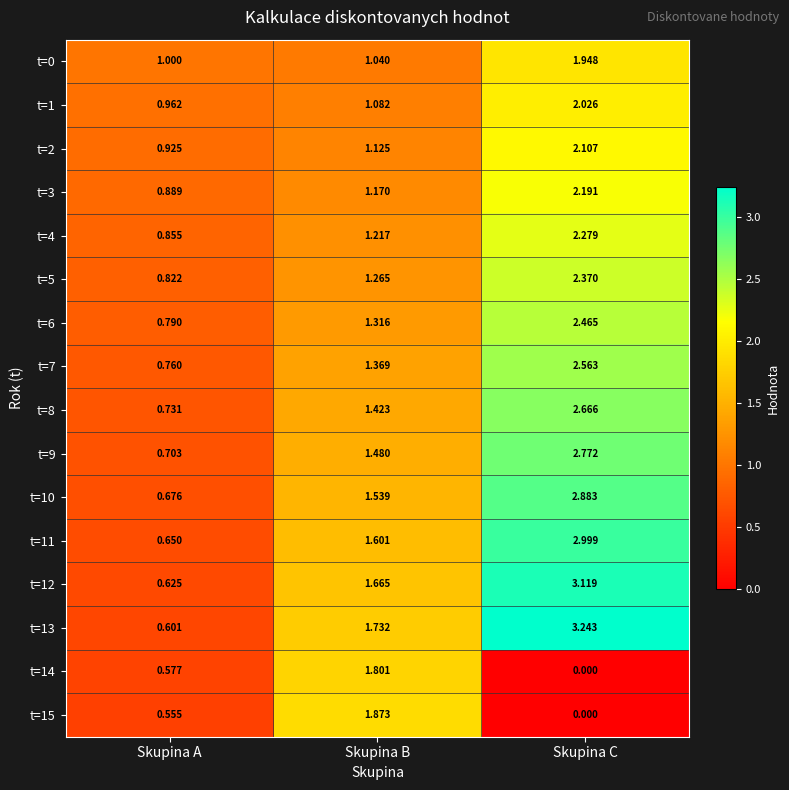

Rank the series at Skupina B from highest to lowest value.

t=15, t=14, t=13, t=12, t=11, t=10, t=9, t=8, t=7, t=6, t=5, t=4, t=3, t=2, t=1, t=0